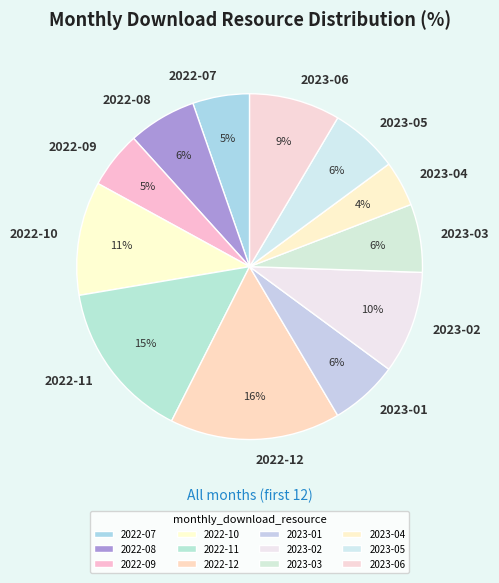

The 2022-07 slice represents 1% of the pie. True or false?

False